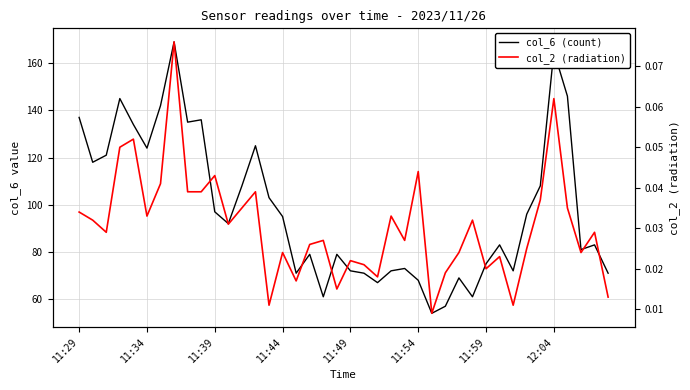

Reading right to left, extract all data points from this chart.

col_6 (count): 71.0	83.0	81.0	146.0	165.0	108.0	96.0	72.0	83.0	75.0	61.0	69.0	57.0	54.0	68.0	73.0	72.0	67.0	71.0	72.0	79.0	61.0	79.0	71.0	95.0	103.0	125.0	108.0	92.0	97.0	136.0	135.0	169.0	142.0	124.0	134.0	145.0	121.0	118.0	137.0
col_2 (radiation): 0.0	0.0	0.0	0.0	0.1	0.0	0.0	0.0	0.0	0.0	0.0	0.0	0.0	0.0	0.0	0.0	0.0	0.0	0.0	0.0	0.0	0.0	0.0	0.0	0.0	0.0	0.0	0.0	0.0	0.0	0.0	0.0	0.1	0.0	0.0	0.1	0.1	0.0	0.0	0.0